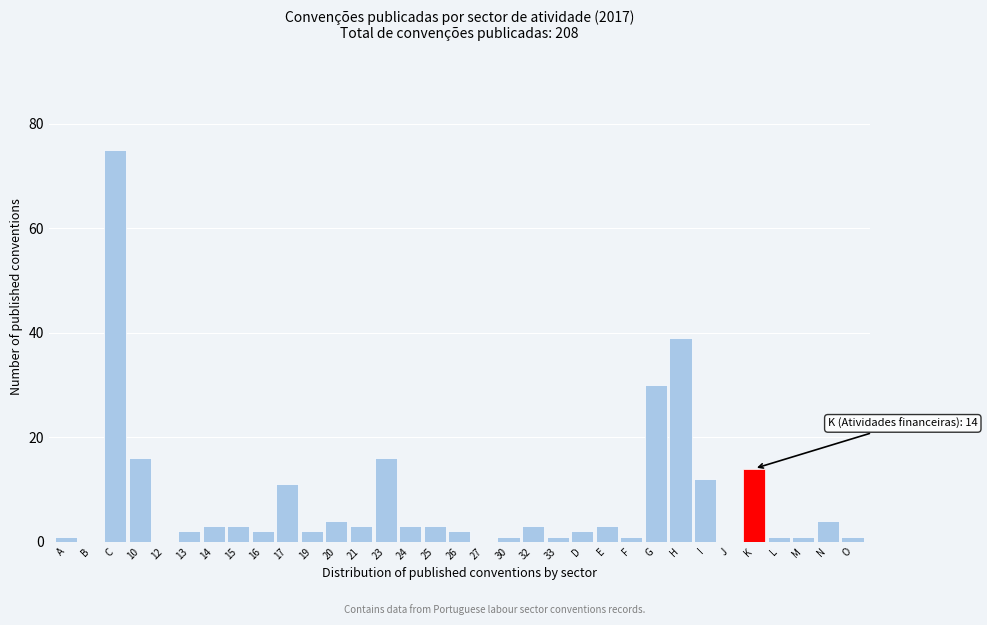

What is the maximum value shown in the chart?

75